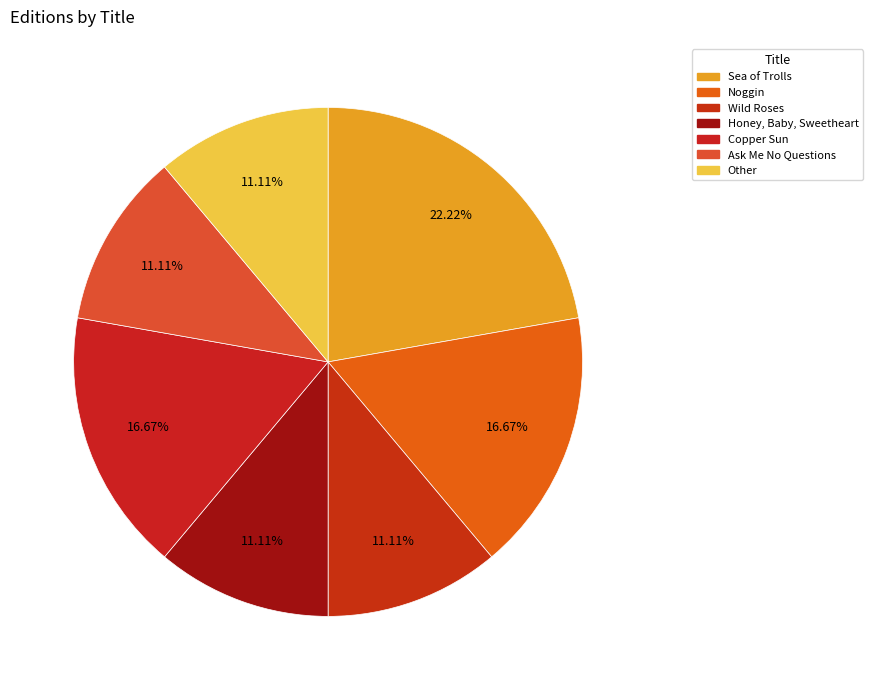

How many segments does this pie chart have?

7